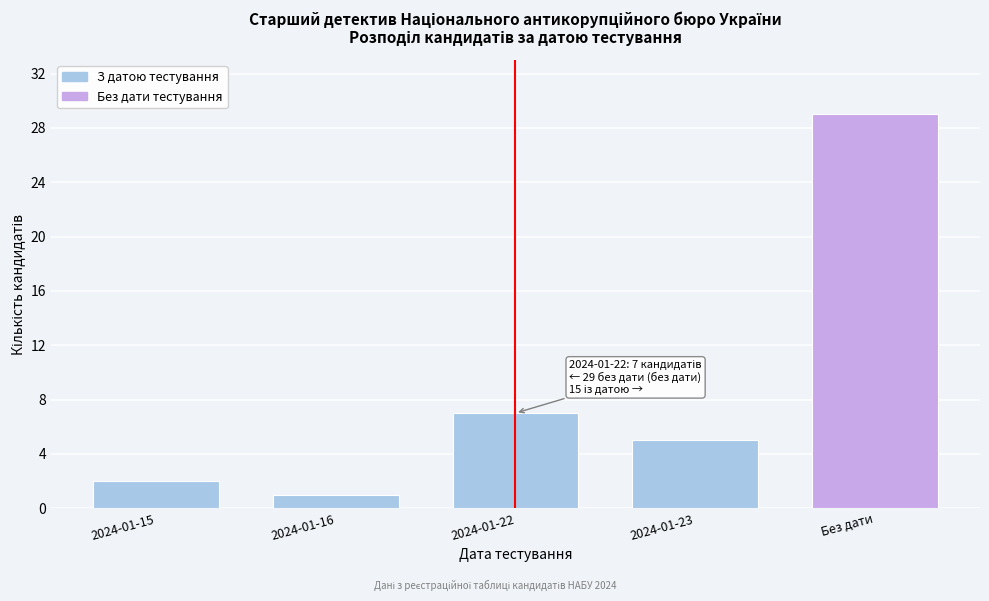

Reading right to left, what are all the values shown in this chart?

29	5	7	1	2